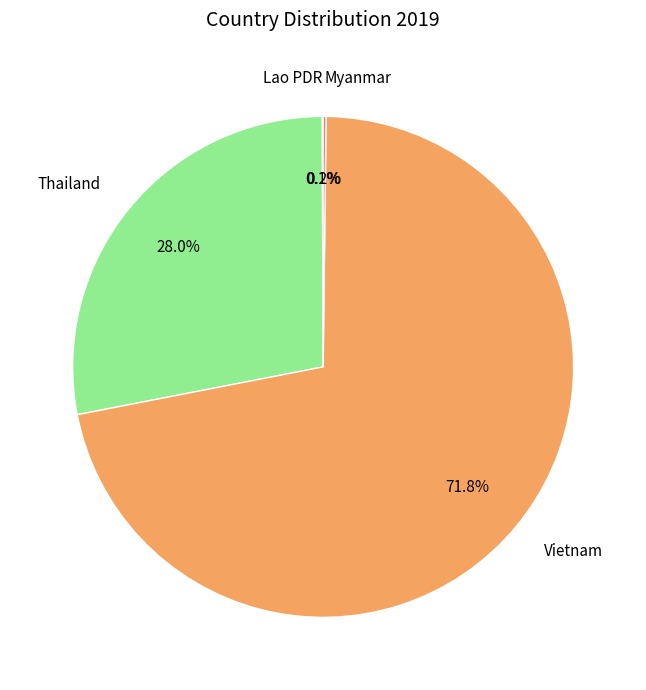

Which category accounts for the majority?

Vietnam